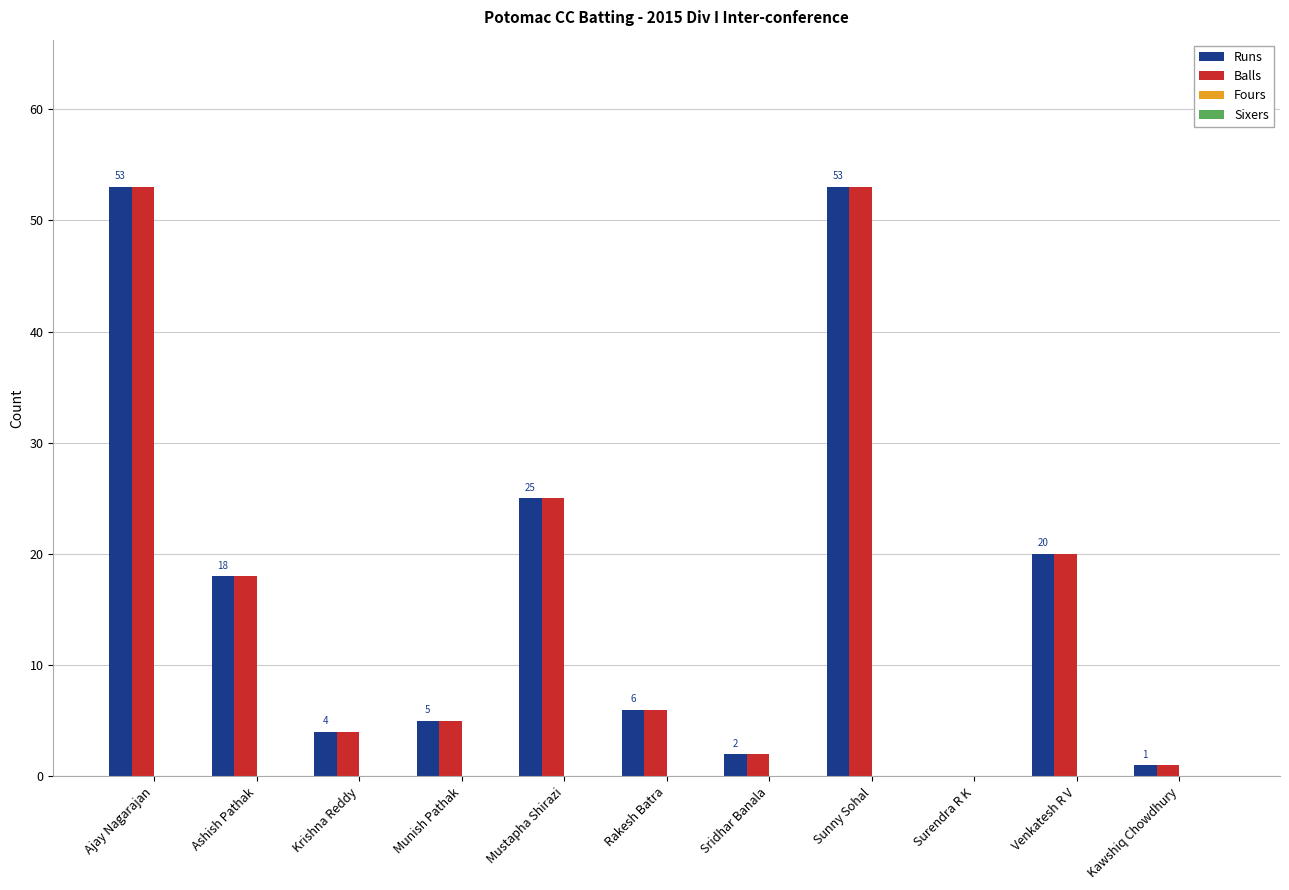

How many groups of bars are there?

11